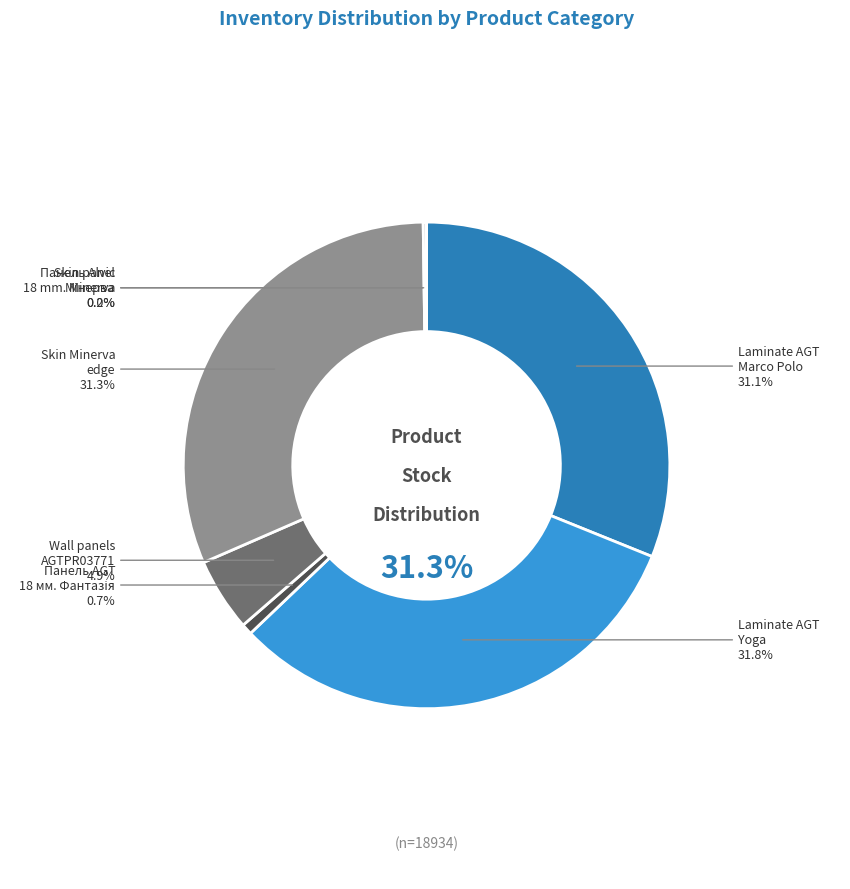

Between Skin panel 18 mm. Minerva and Панель AGT AGT 18 мм. Фантазія (Lam), which is larger?

Панель AGT AGT 18 мм. Фантазія (Lam)